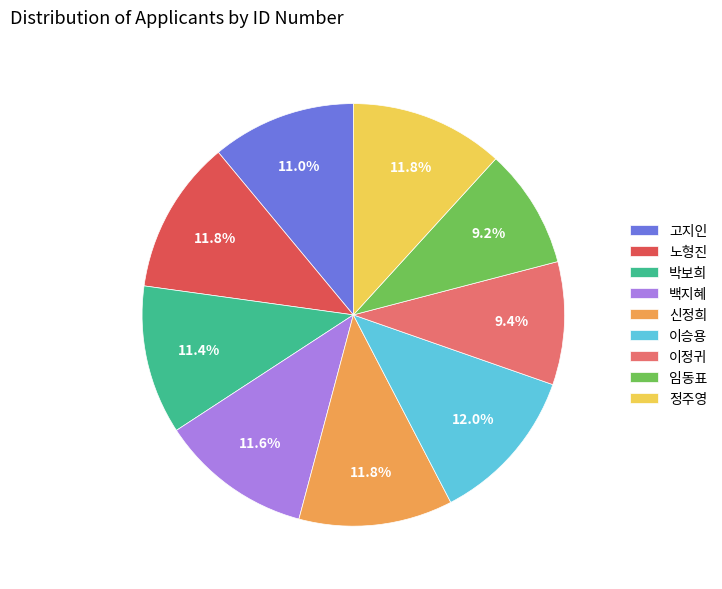

Combined, what portion of the pie is 이승용 and 정주영?

23.8%